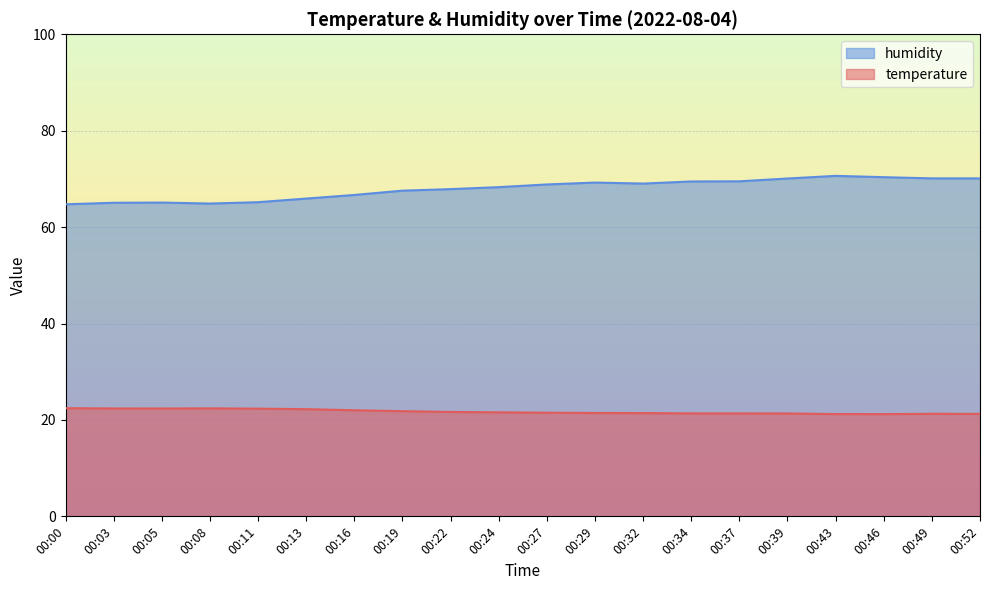

True or false: temperature and humidity cross at least once.

False